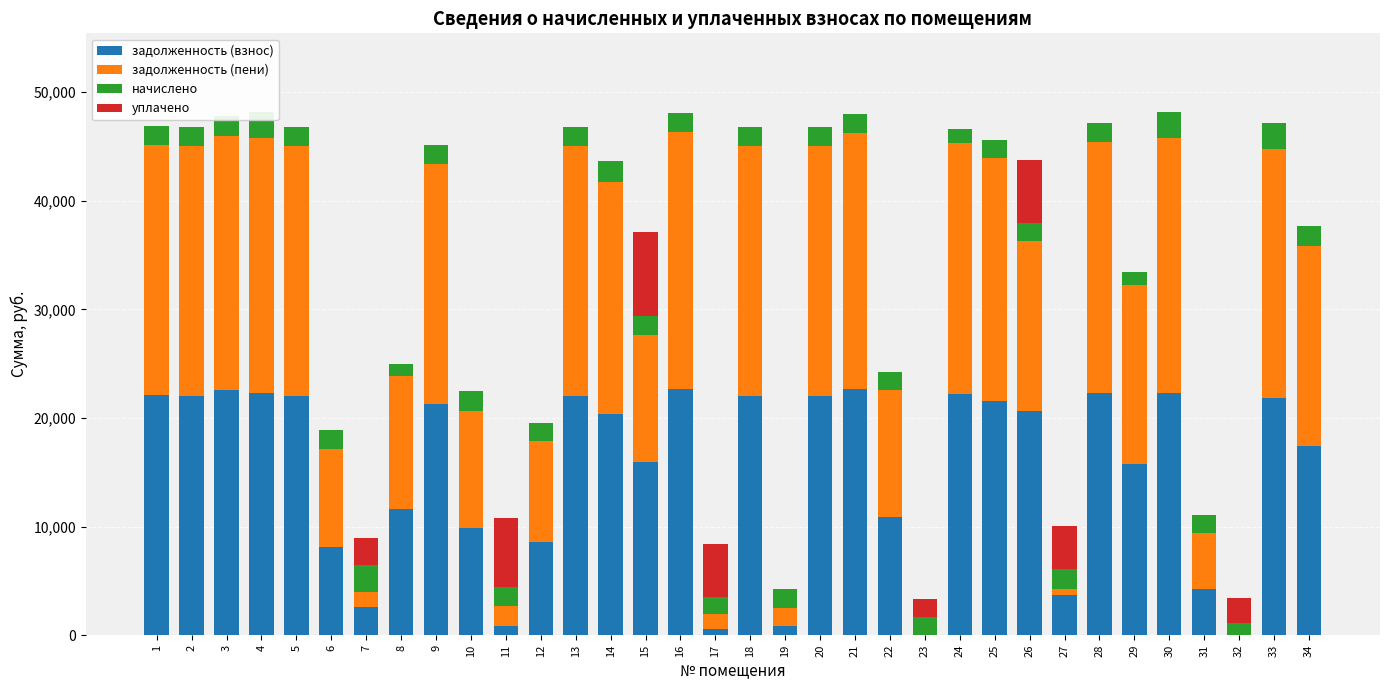

At which label does задолженность (пени) reach its peak?

16